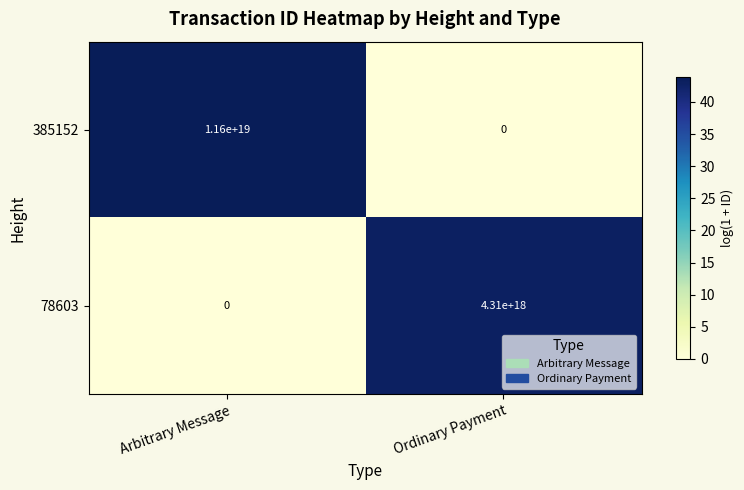

Rank the series by their average value, from lowest to highest.

78603, 385152